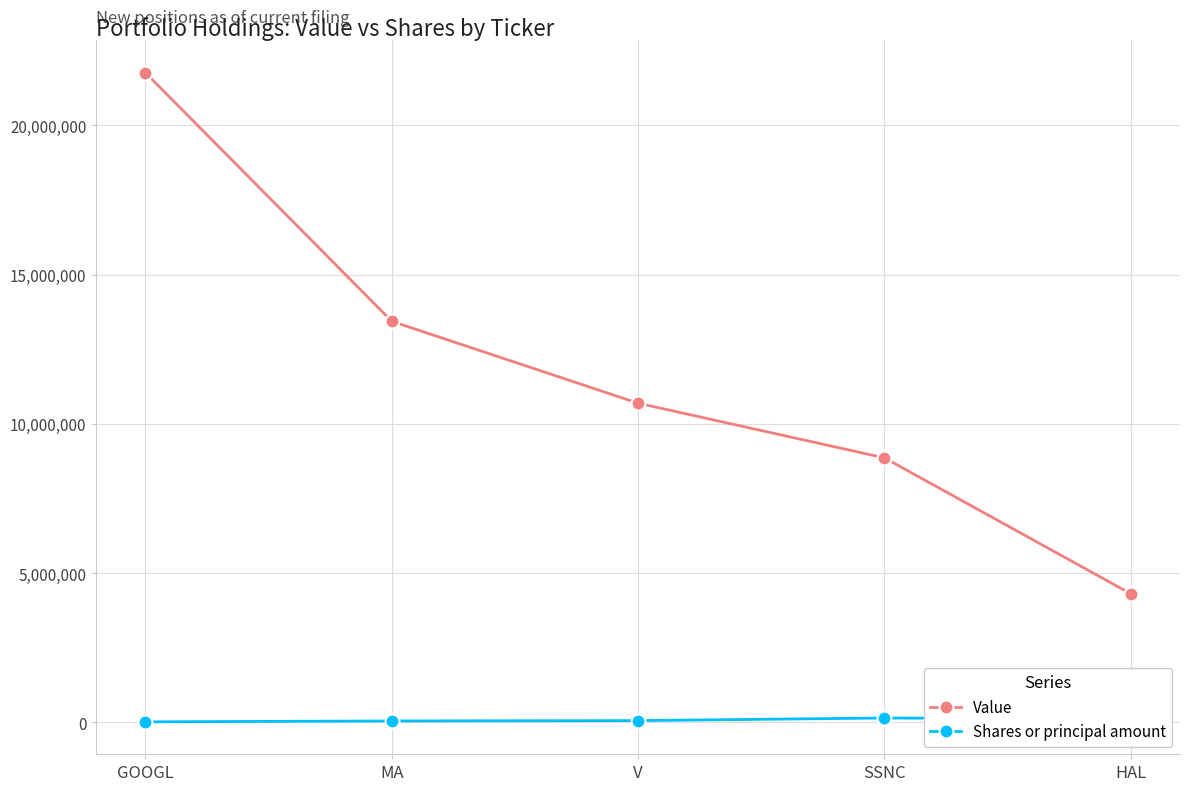

Rank the categories by Value value from lowest to highest.

HAL, SSNC, V, MA, GOOGL